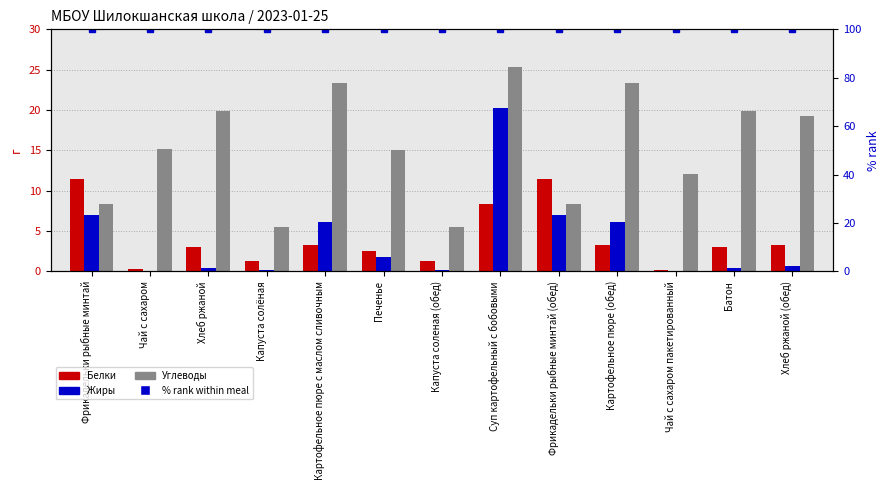

What is the difference between the highest and lowest values at Картофельное пюре с маслом сливочным?

96.8